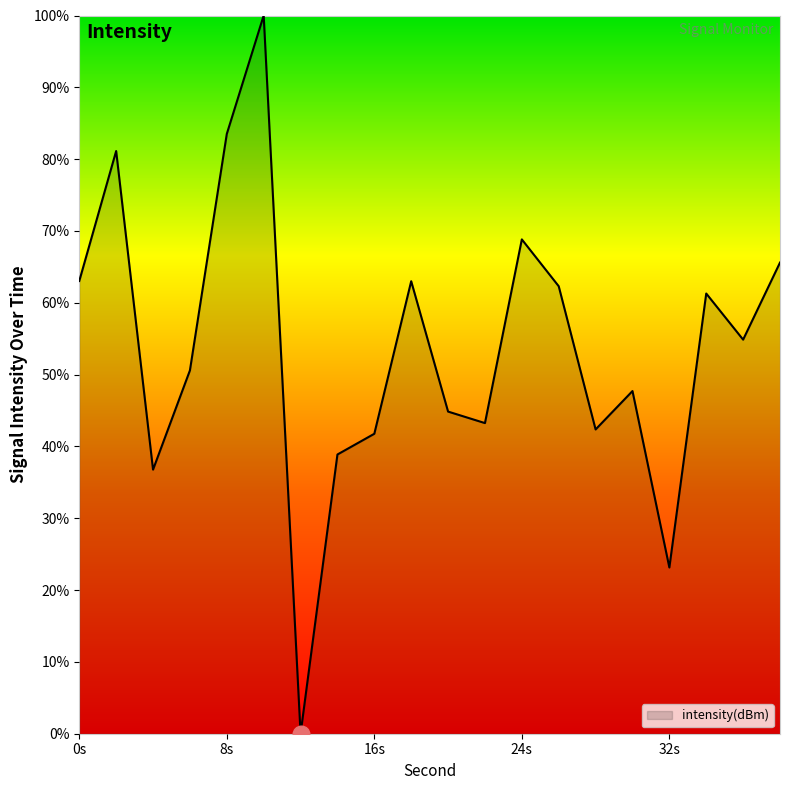

True or false: there are more than 1 points higher than both neighbors.

True